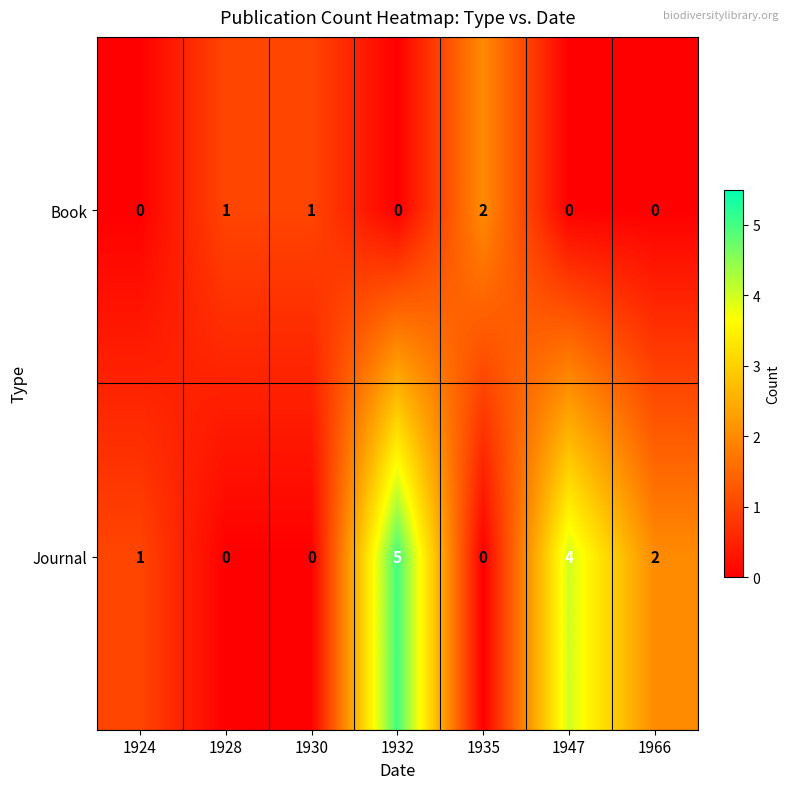

Which series has the largest range (max minus min)?

Journal